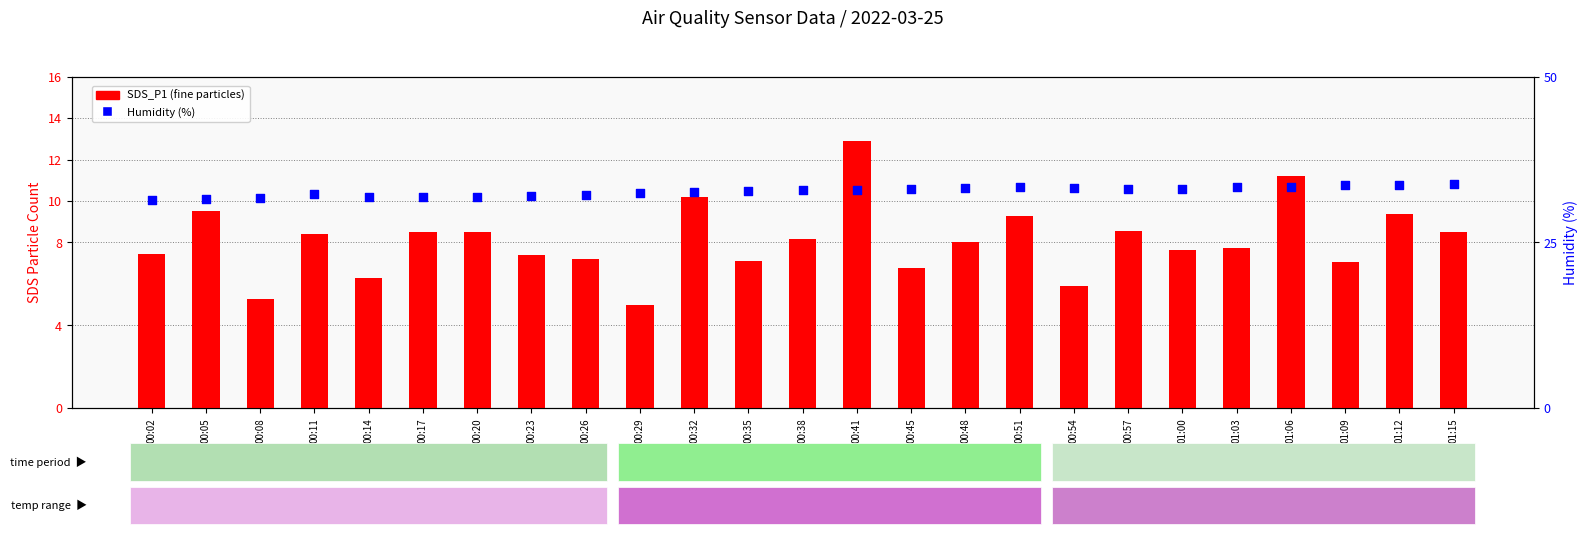

Which series contains the highest Y value?

Humidity (%)